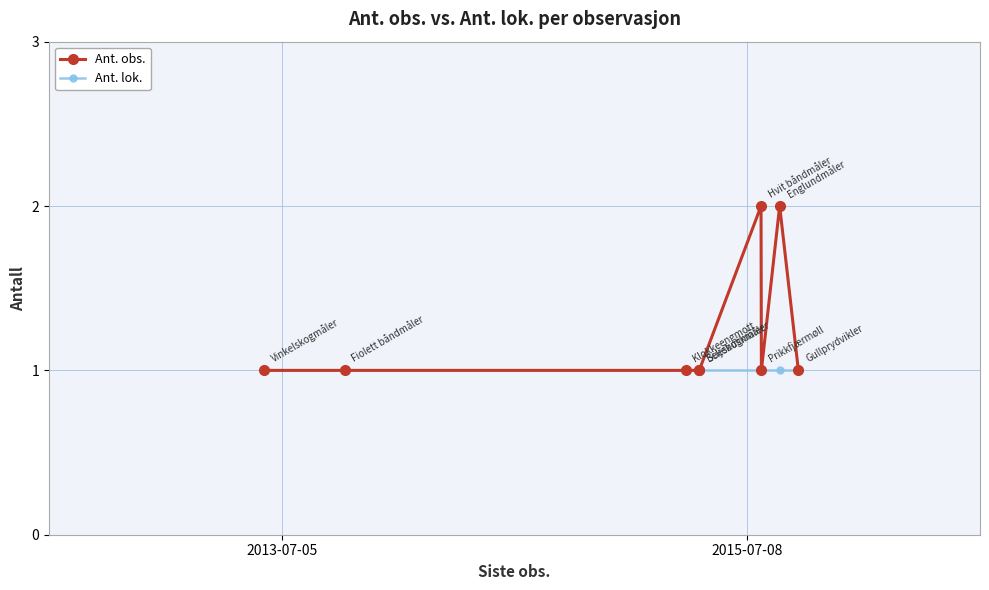

What are all the series names shown in the legend?

Ant. obs., Ant. lok.